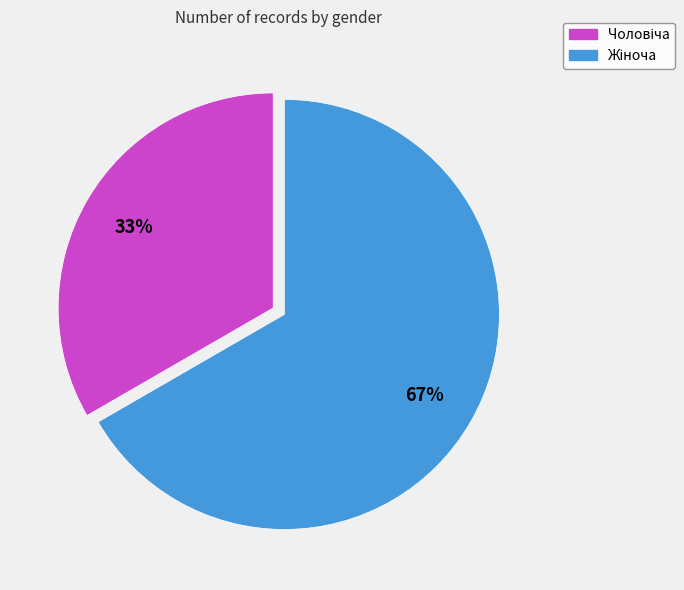

To the nearest percent, what is the average slice percentage?

50%